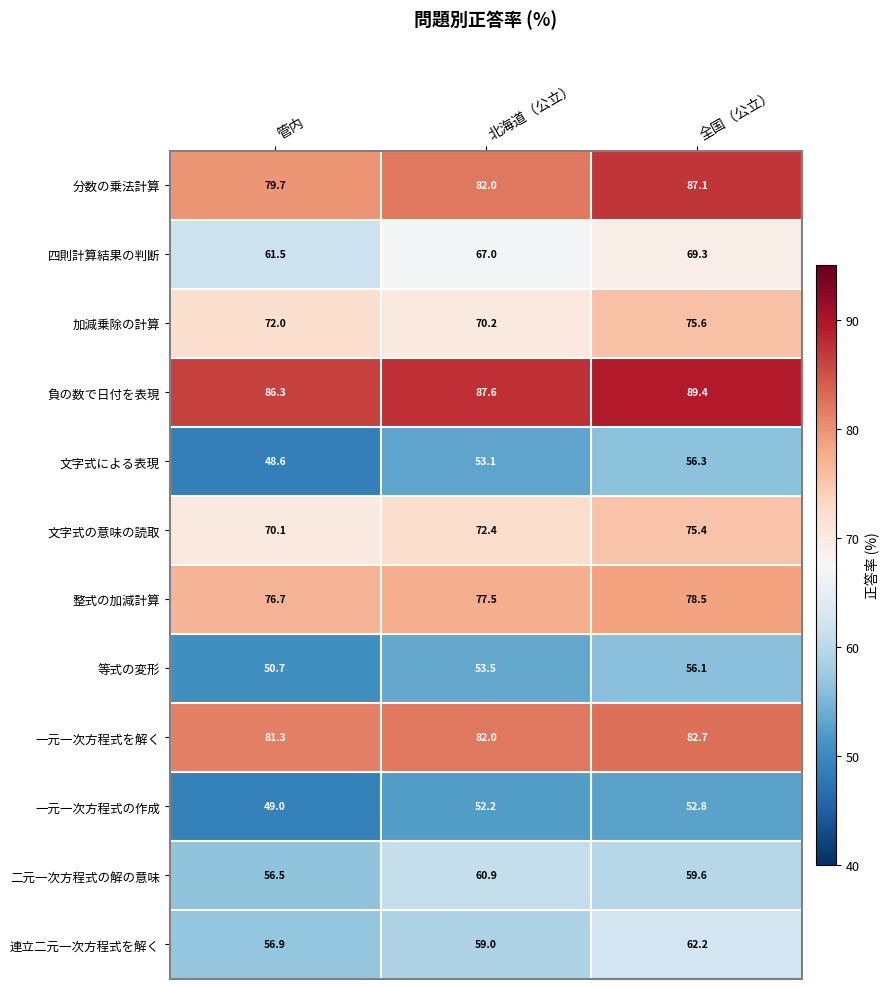

The value of 分数の乗法計算 at 管内 is 79.7. True or false?

True